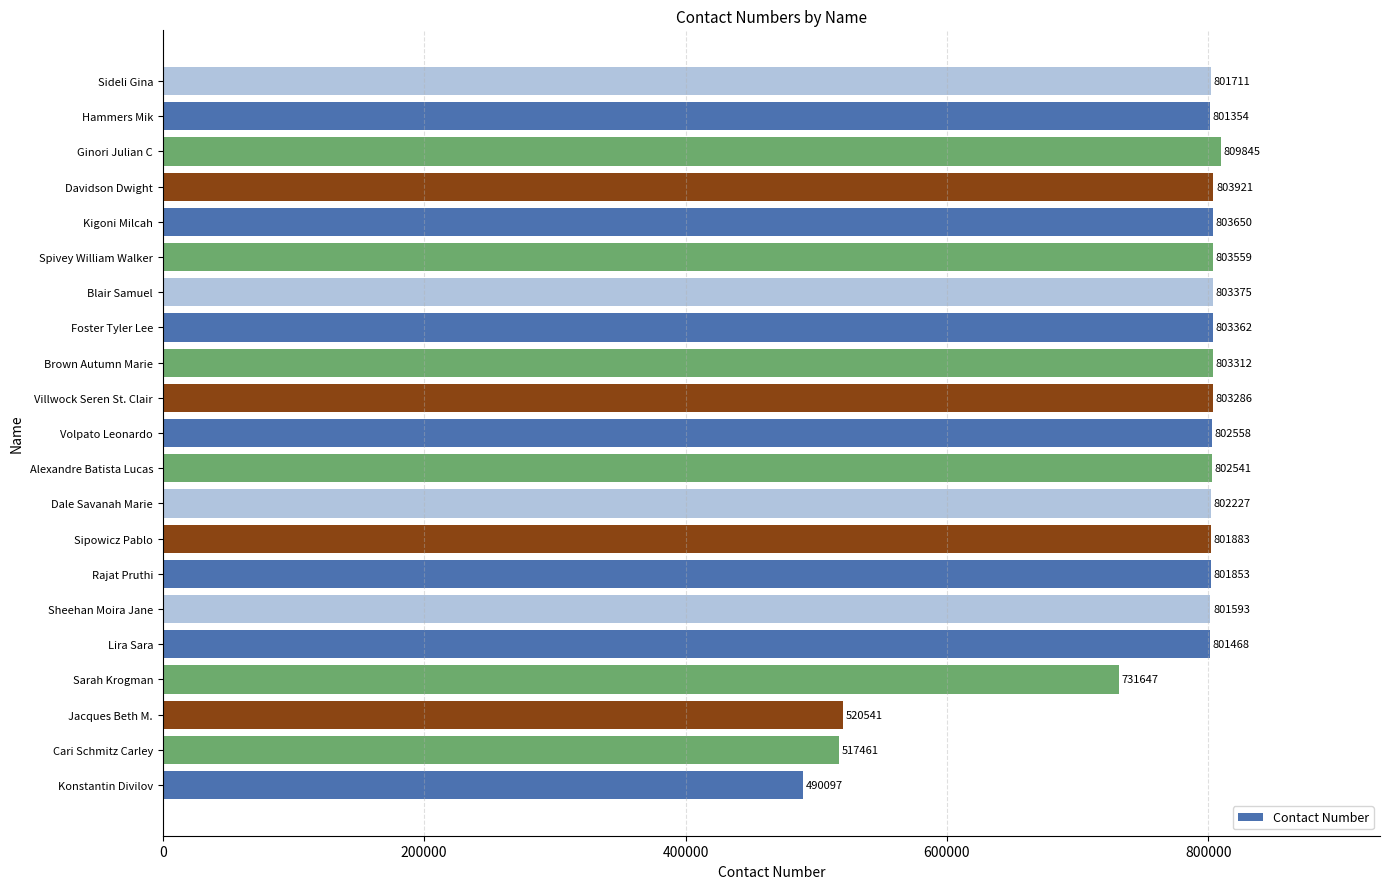

Where is the data nearest to the value 649971?

Sarah Krogman